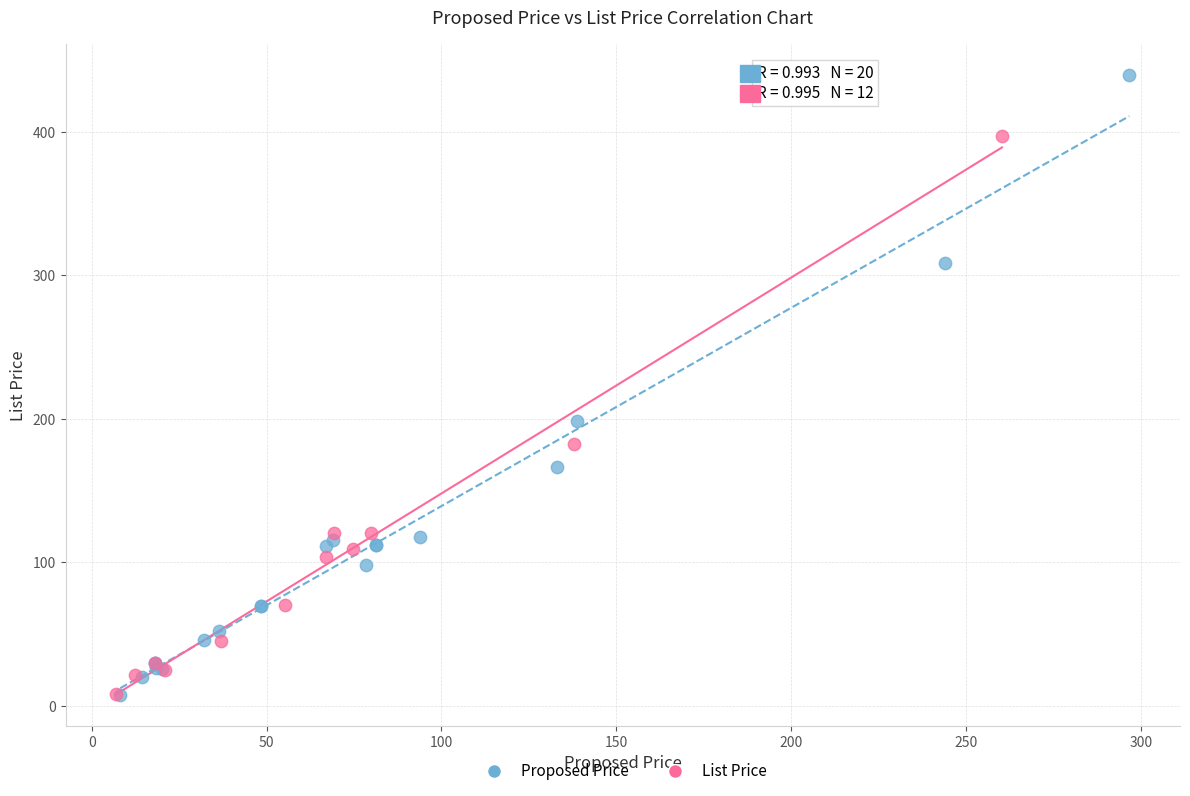

Which series contains the highest Y value?

Proposed Price